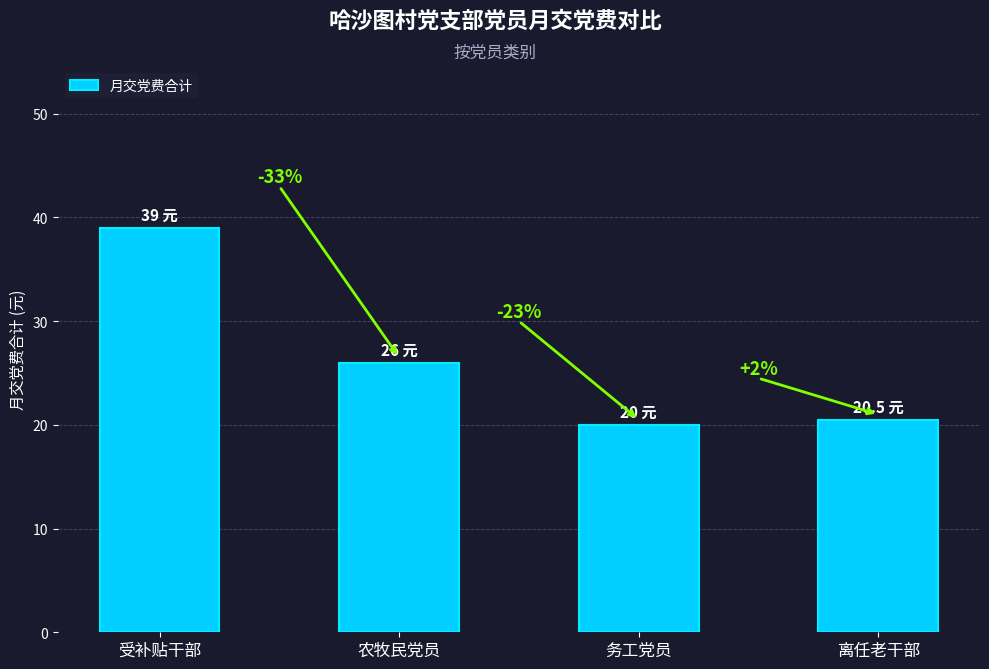

Are the bars horizontal?

No